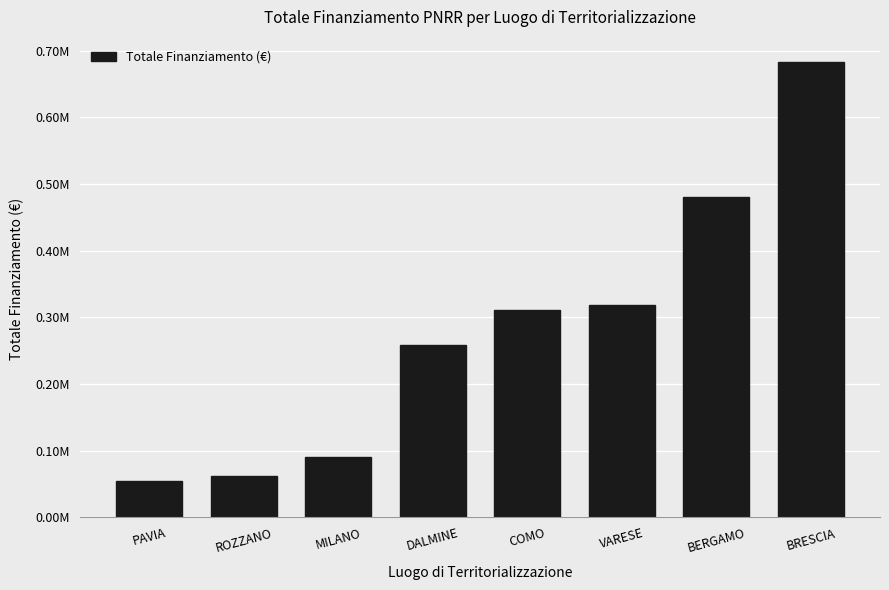

Are the bars horizontal?

No